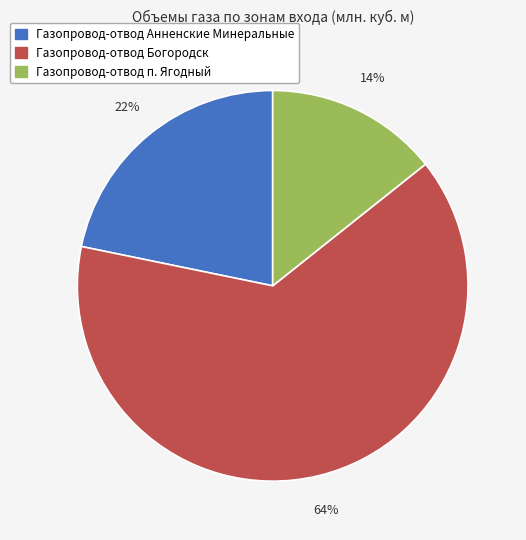

Rank the categories by value from highest to lowest.

Газопровод-отвод Богородск, Газопровод-отвод Анненские Минеральные, Газопровод-отвод п. Ягодный